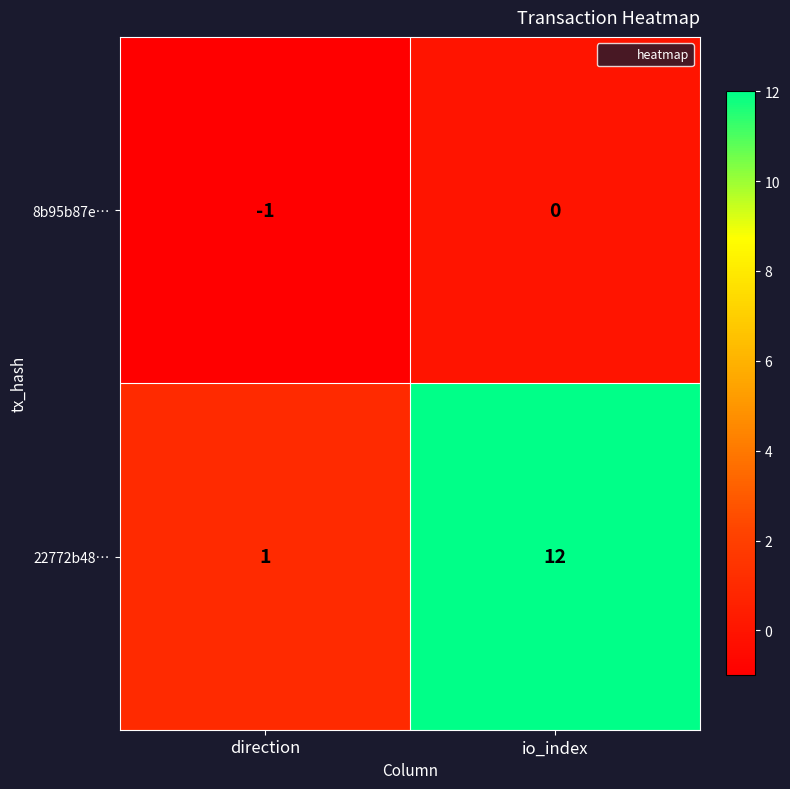

Reading right to left, extract all data points from this chart.

8b95b87e…: io_index=0	direction=-1
22772b48…: io_index=12	direction=1